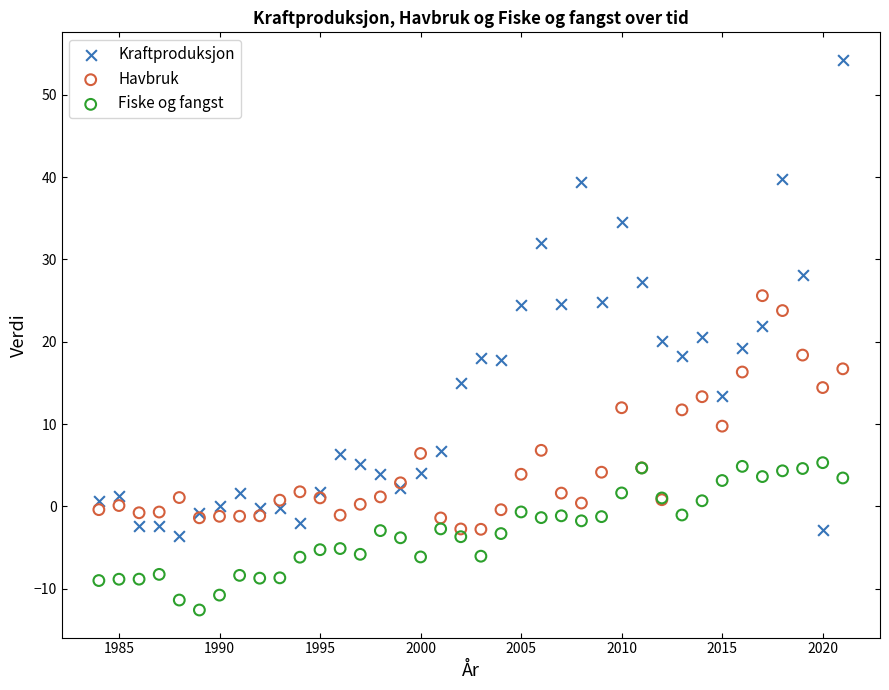

Which series has the widest spread of Y values?

Kraftproduksjon